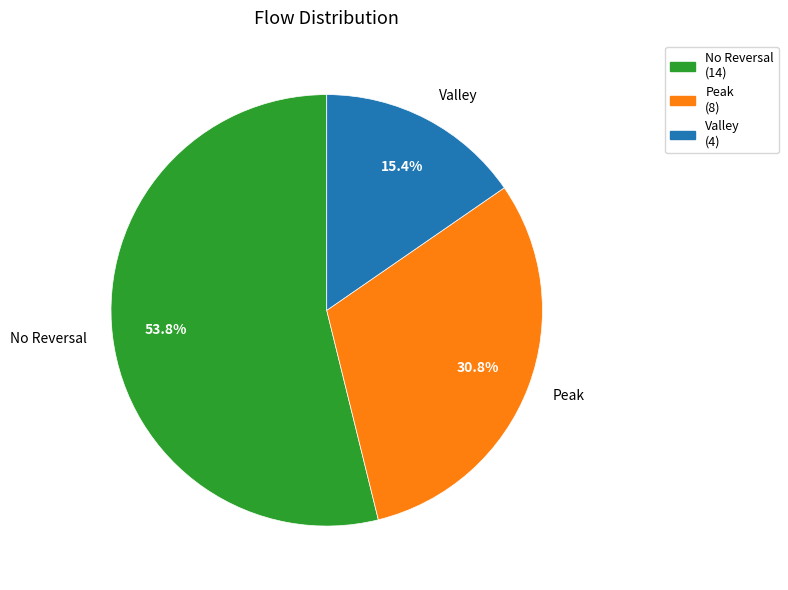

Which category has the biggest portion of the pie?

No Reversal